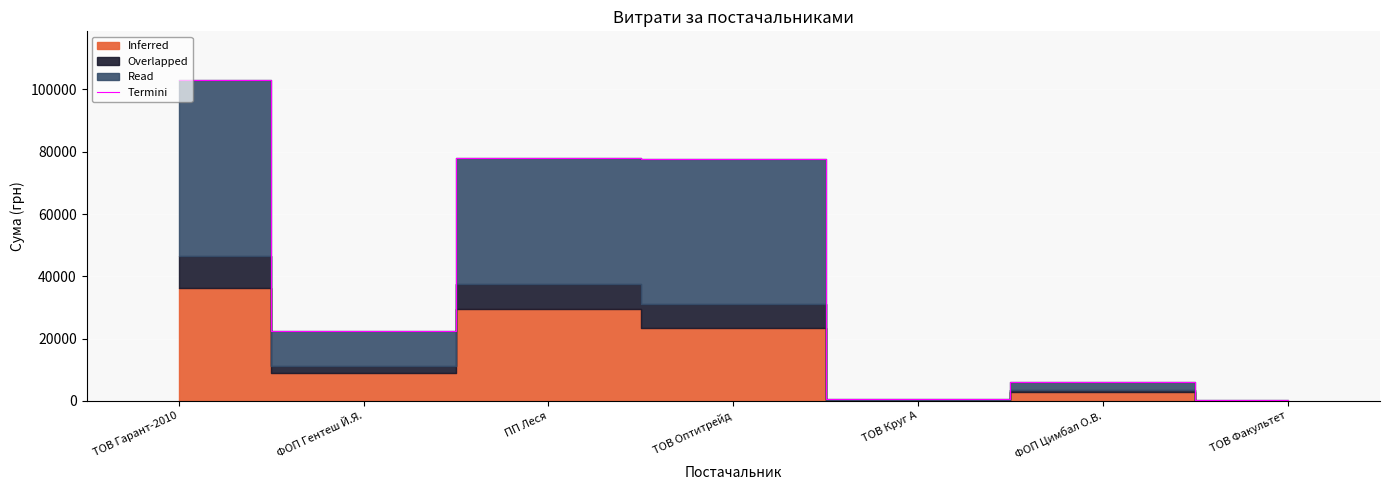

What is the approximate value at ТОВ Гарант-2010?

103186.3